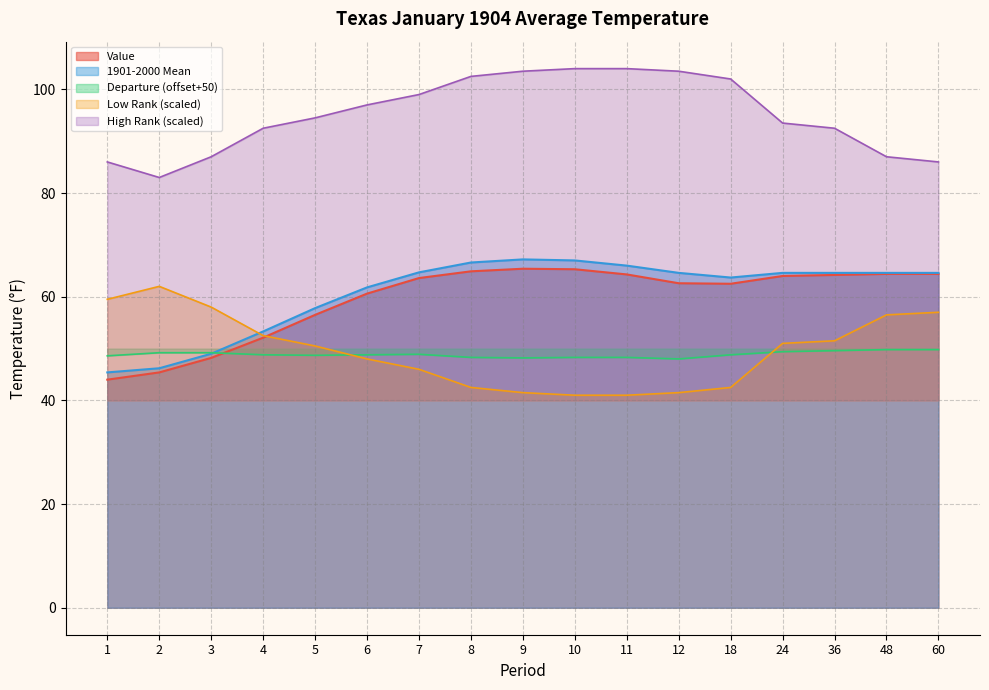

How many interior local valleys does the Value series have?

1